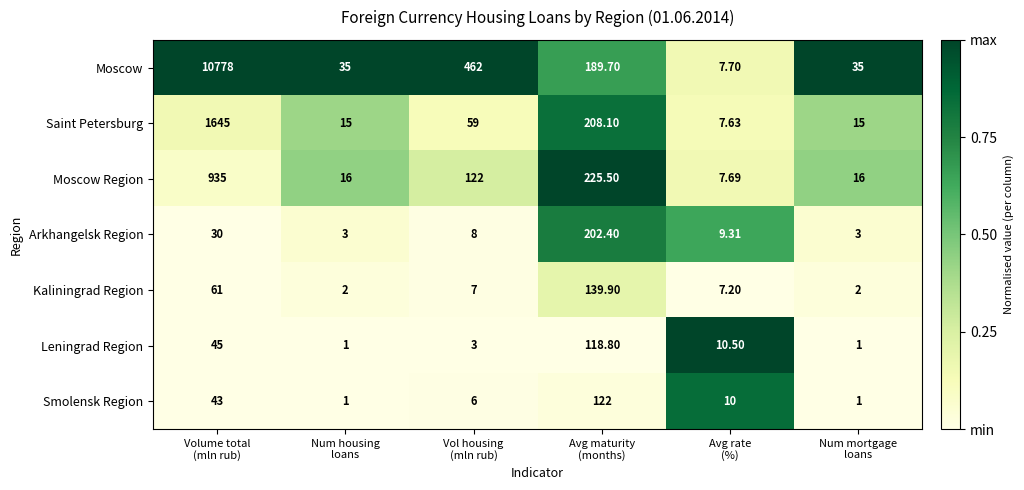

Which series has the largest range (max minus min)?

Moscow